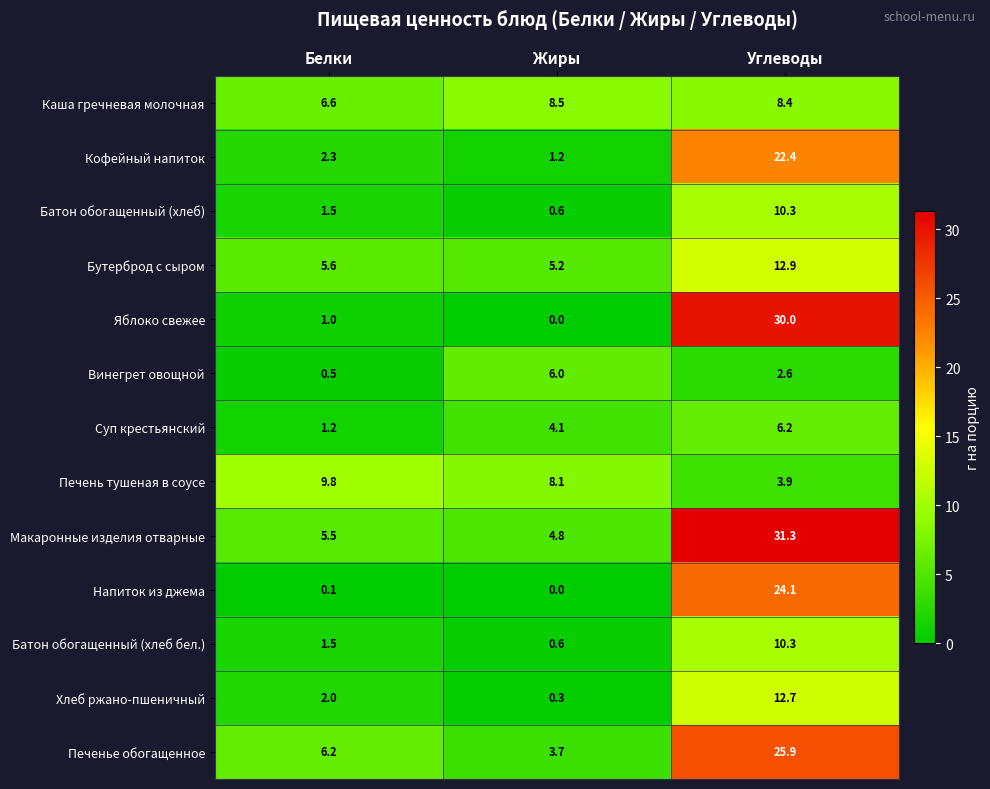

Is it true that Печень тушеная в соусе equals 3.9 at Углеводы?

True